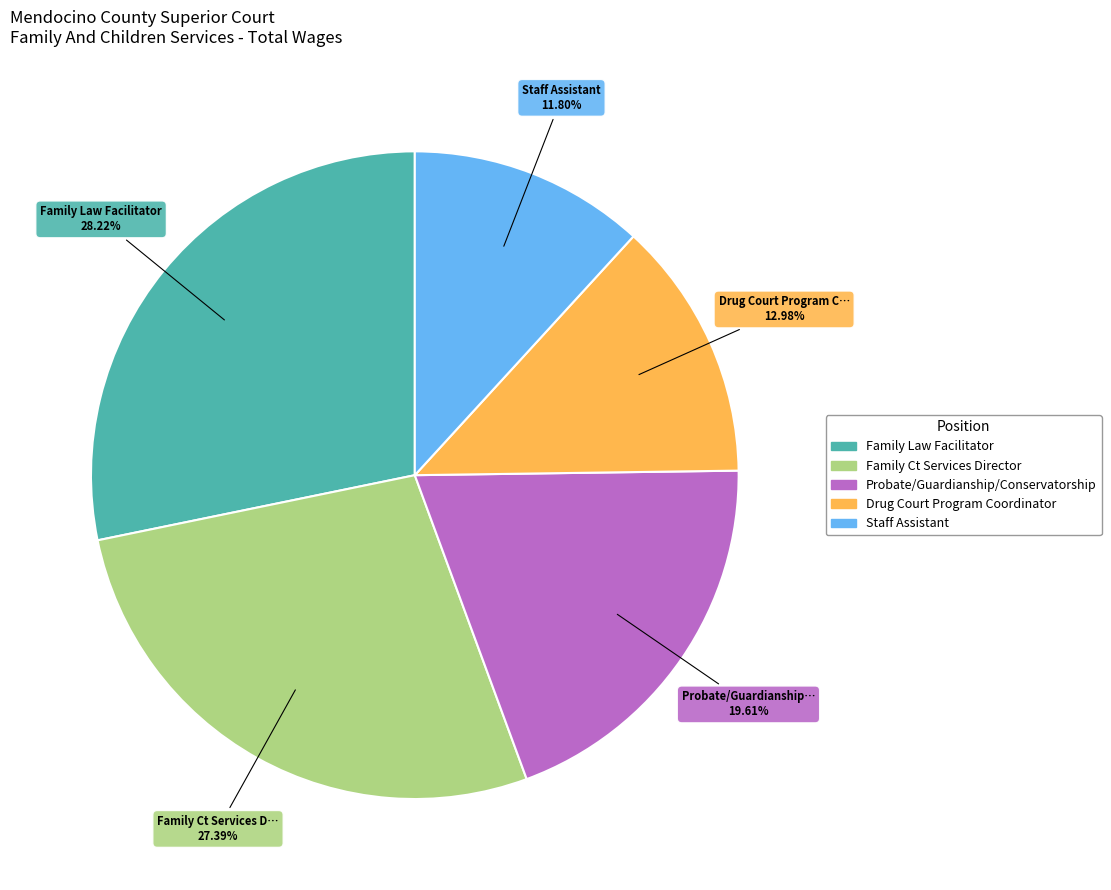

How much of the chart is everything except Probate/Guardianship/Conservatorship?

80.4%